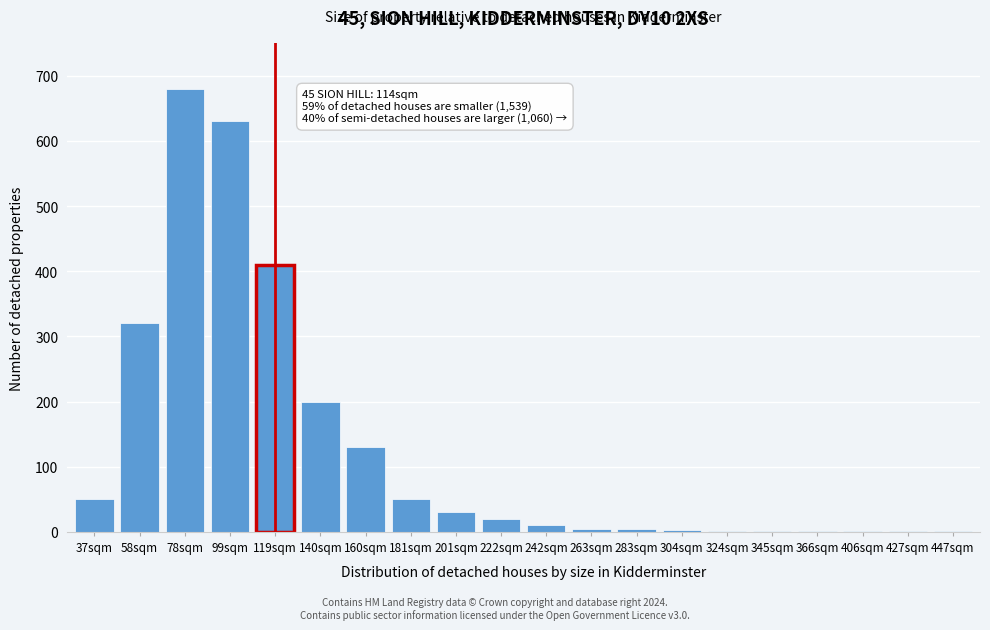

What is the maximum value shown in the chart?

680